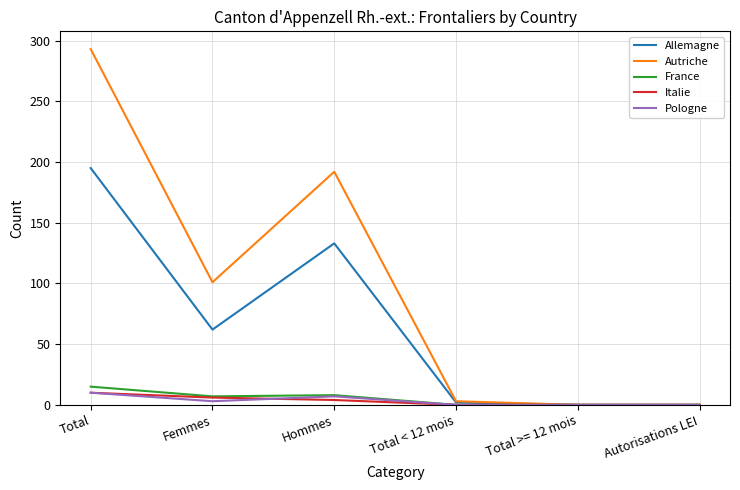

What is the highest value of the Pologne series?

10